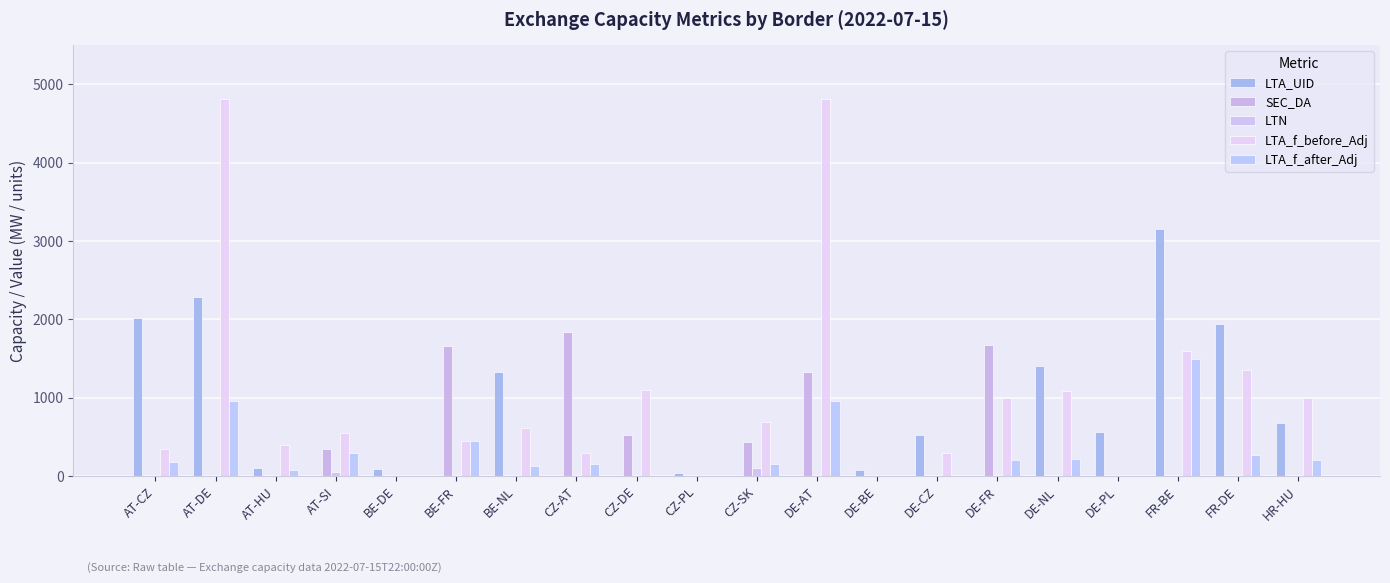

Rank the series by their maximum value, from highest to lowest.

LTA_f_before_Adj, LTA_UID, SEC_DA, LTA_f_after_Adj, LTN